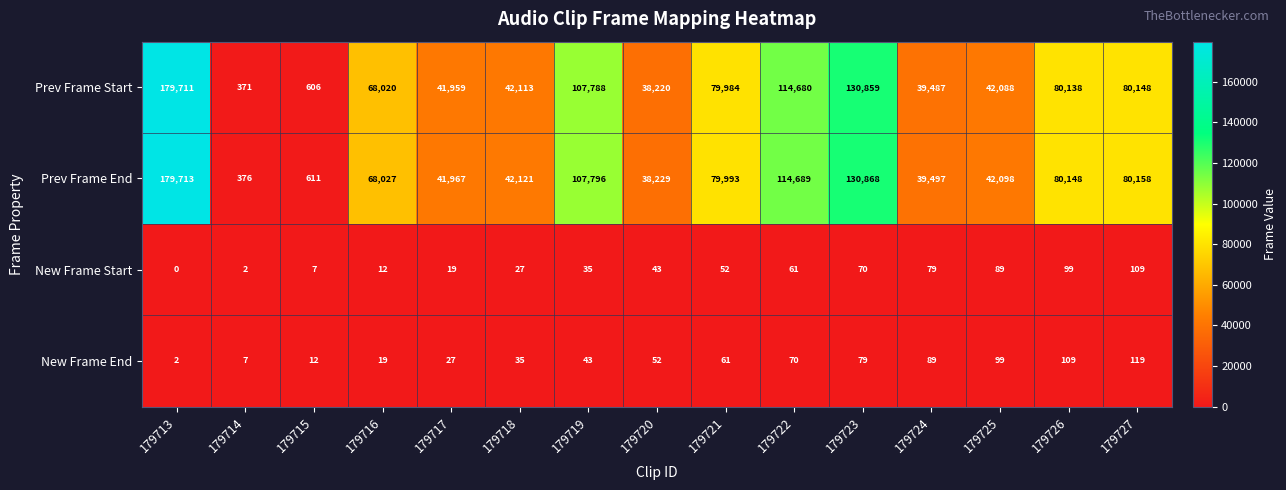

Rank the series by their maximum value, from highest to lowest.

Prev Frame End, Prev Frame Start, New Frame End, New Frame Start